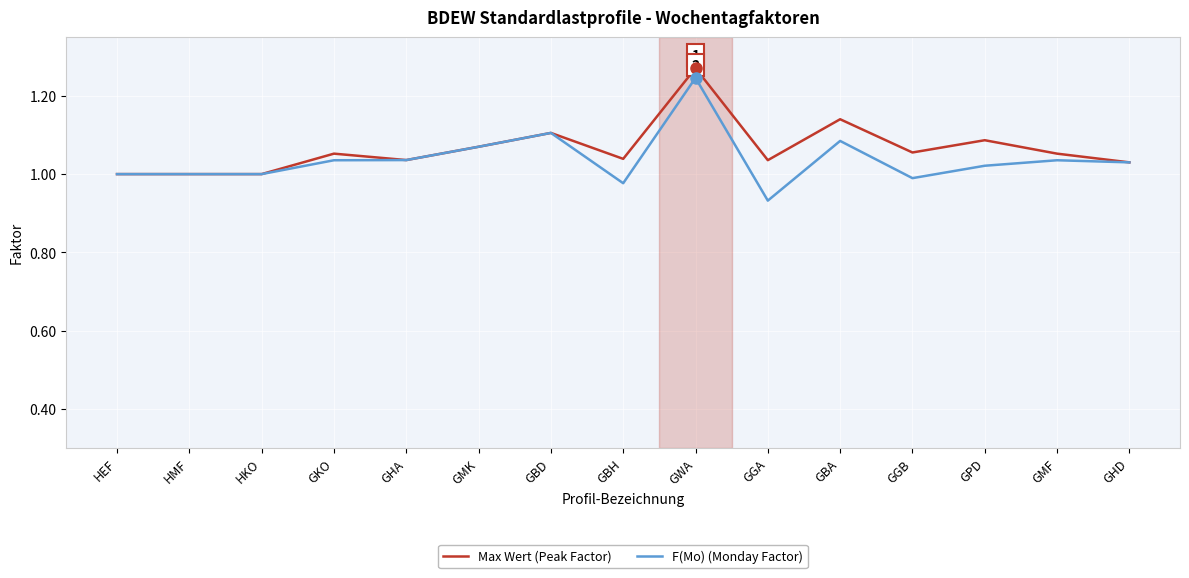

Which category has the highest value in the F(Mo) (Monday Factor) series?

GWA